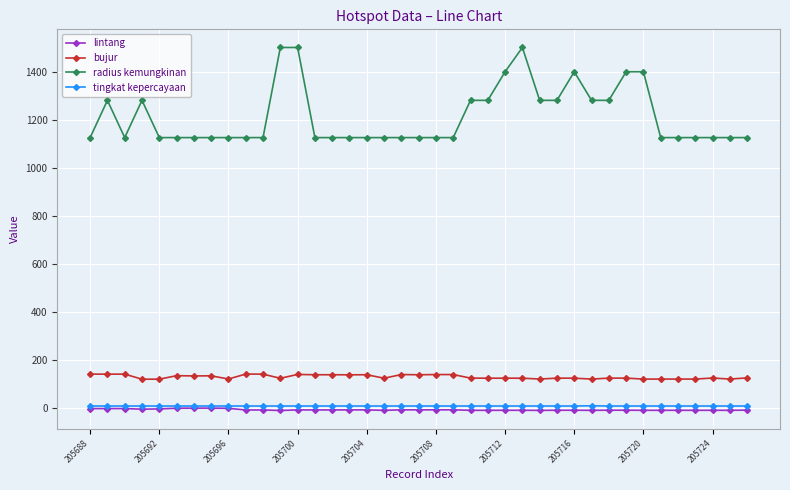

Is this an area chart (filled region under the line)?

No